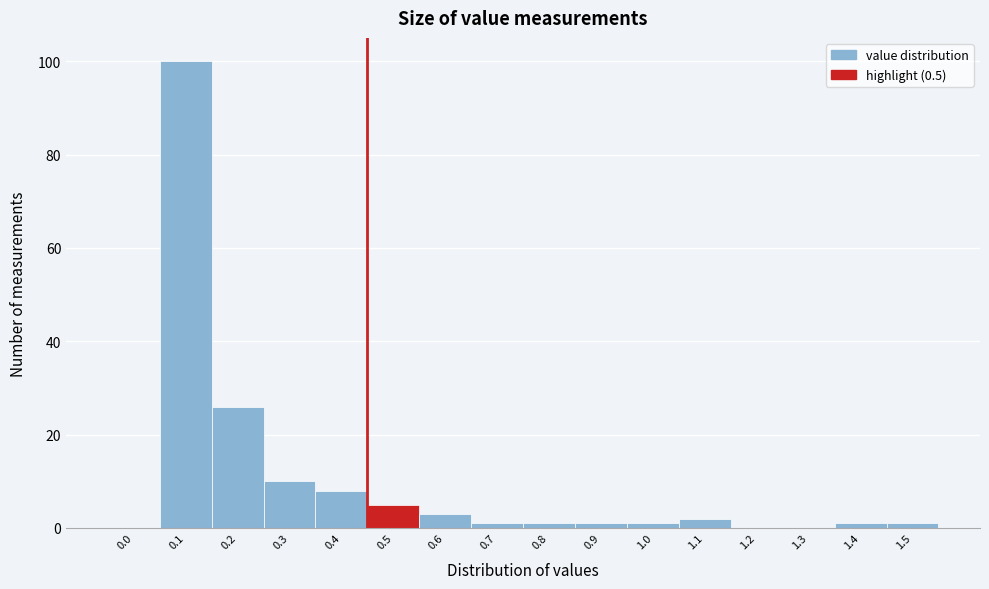

Reading right to left, what are all the values shown in this chart?

1.5=1	1.4=1	1.3=0	1.2=0	1.1=2	1.0=1	0.9=1	0.8=1	0.7=1	0.6=3	0.5=5	0.4=8	0.3=10	0.2=26	0.1=100	0.0=0